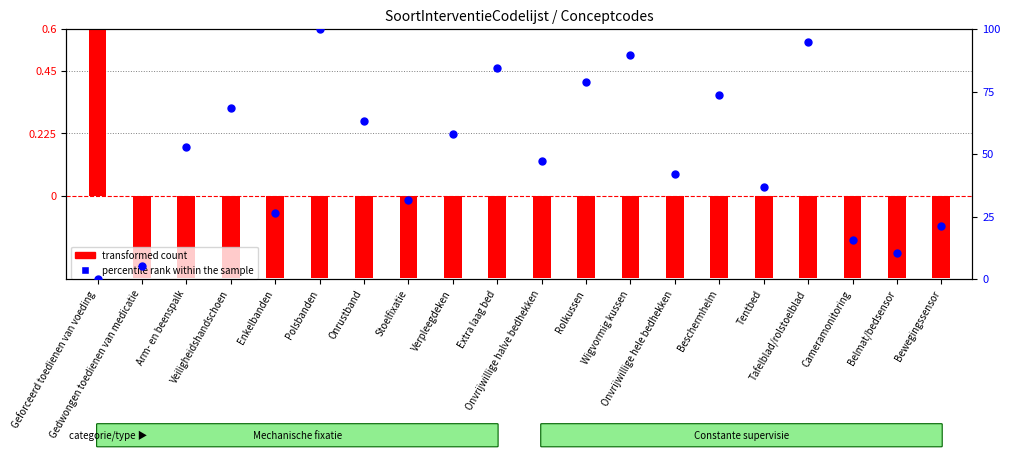

Which series has the largest total across all categories?

percentile rank within the sample